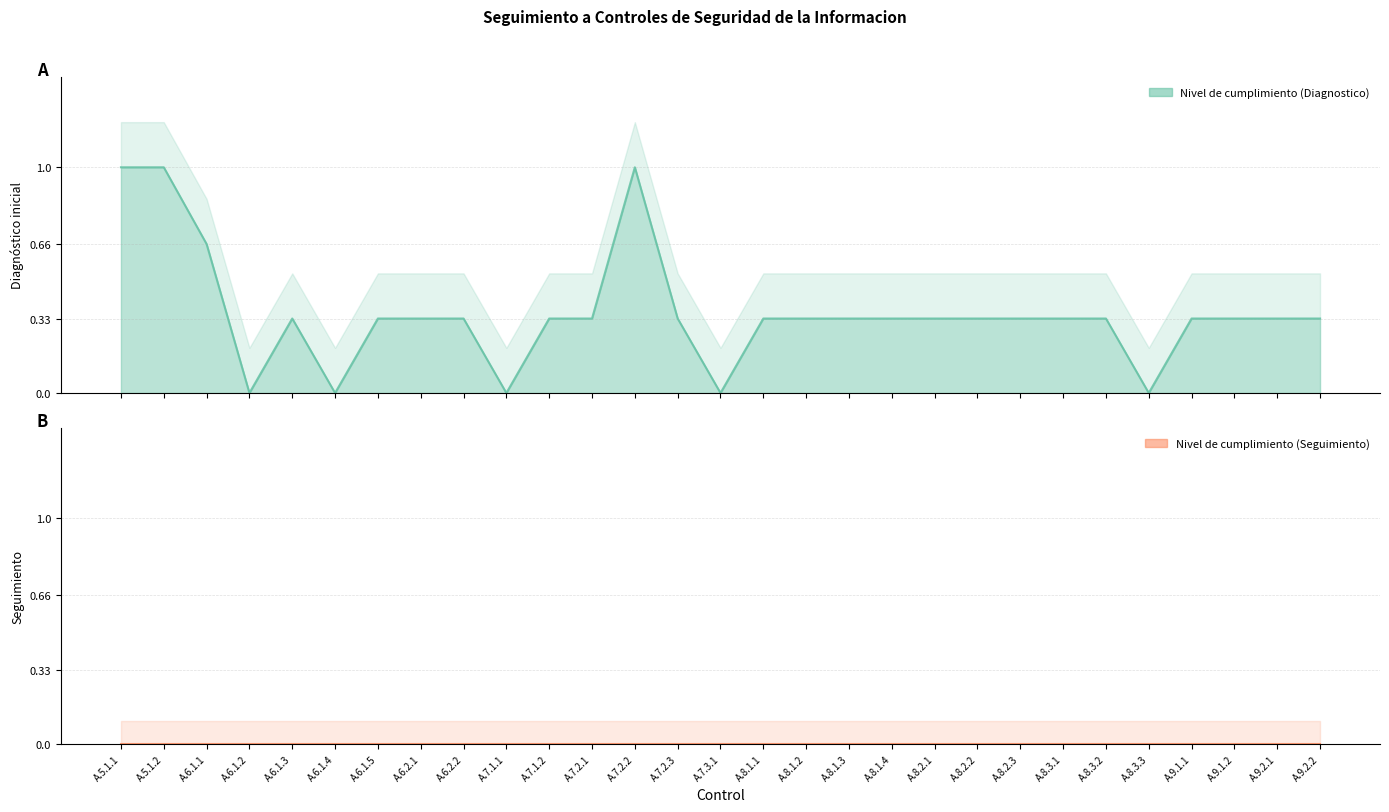

What is the label of the 13th point from the left?

A.7.2.2